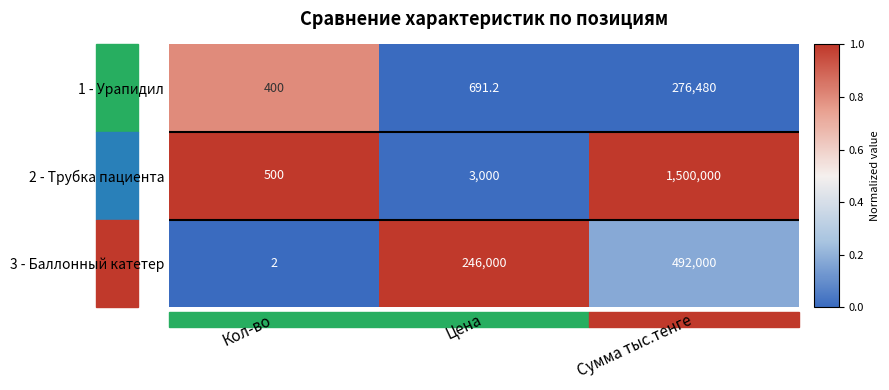

Which series has the widest spread of values?

2 - Трубка пациента